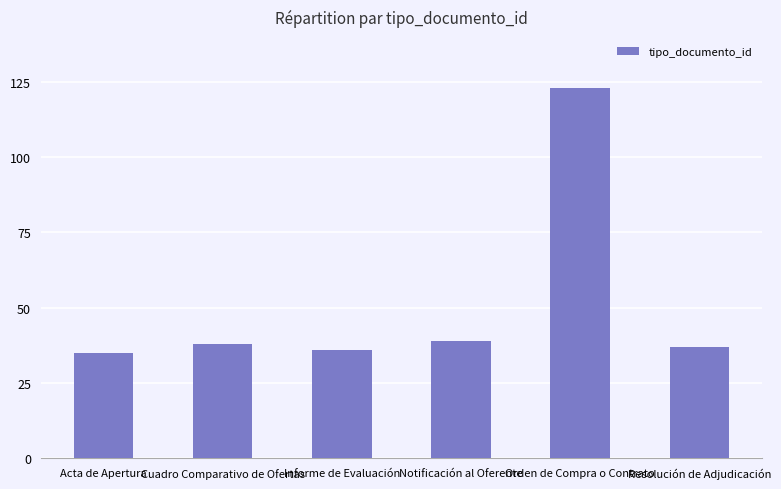

What is the smallest value displayed?

35